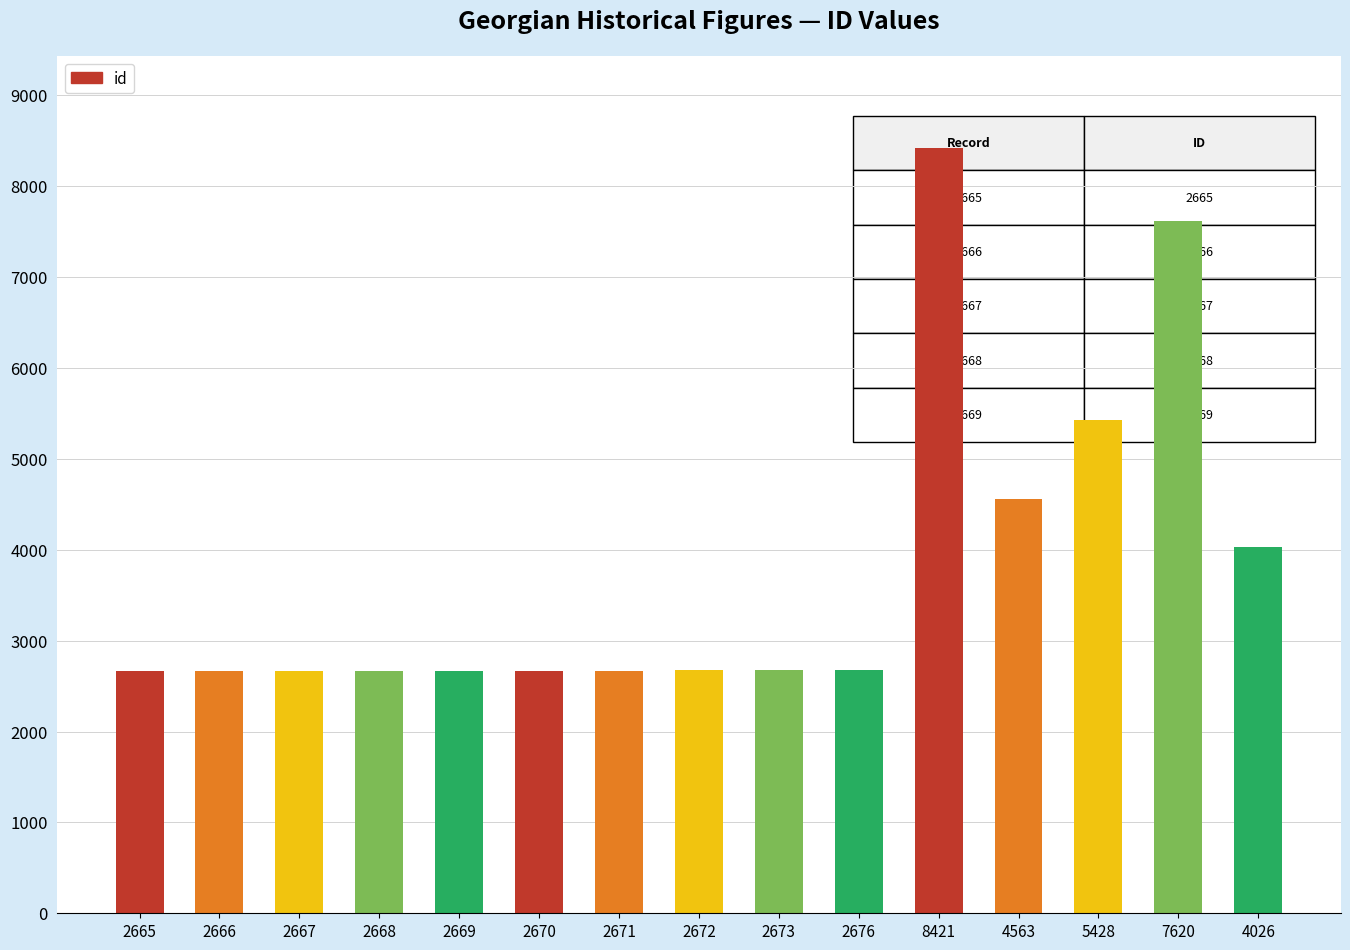

Count the number of data series in this chart.

1